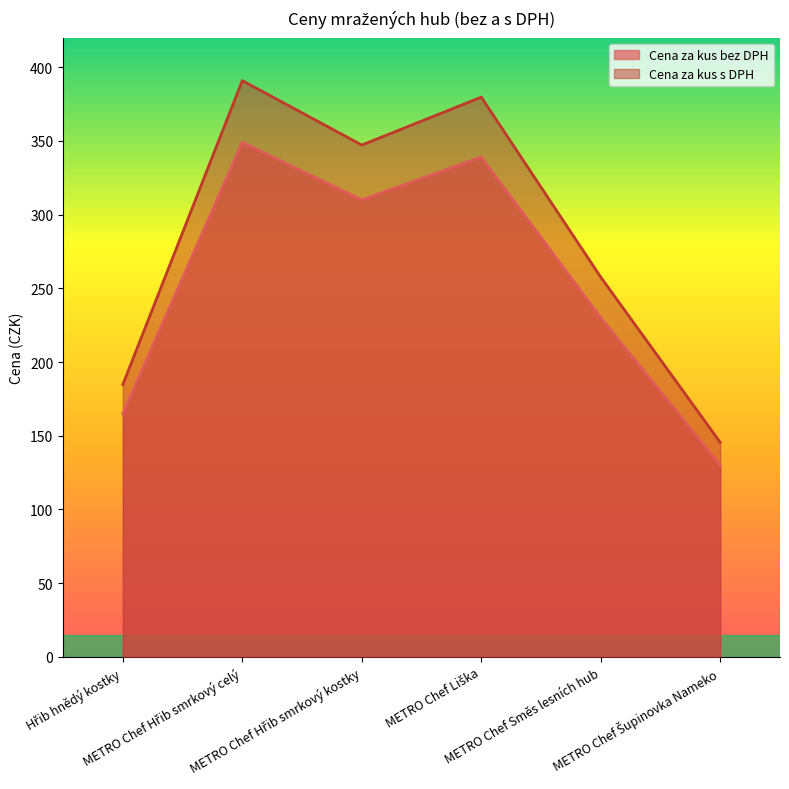

At how many categories does at least one series exceed 385?

1